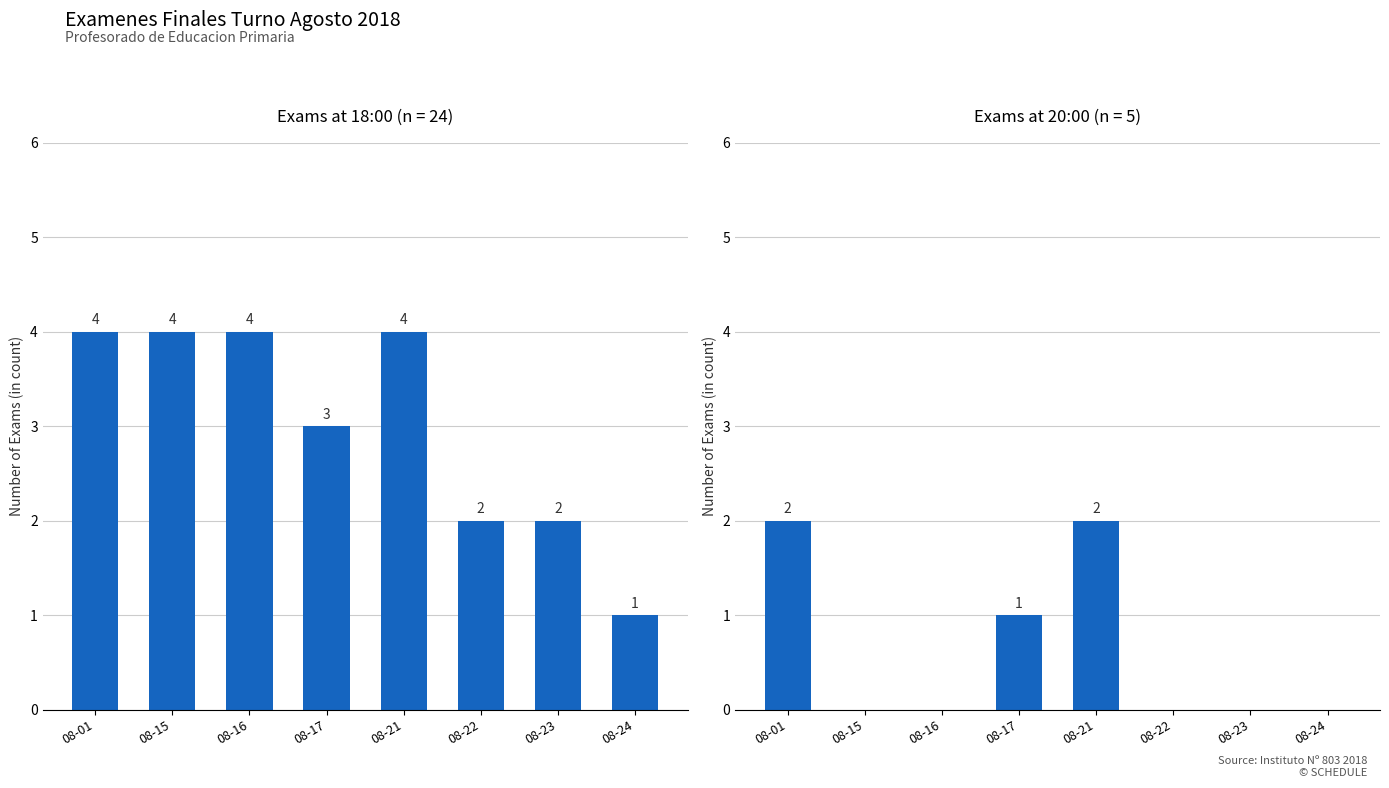

Rank the categories by Exams at 18:00 value from lowest to highest.

08-24, 08-22, 08-23, 08-17, 08-01, 08-15, 08-16, 08-21